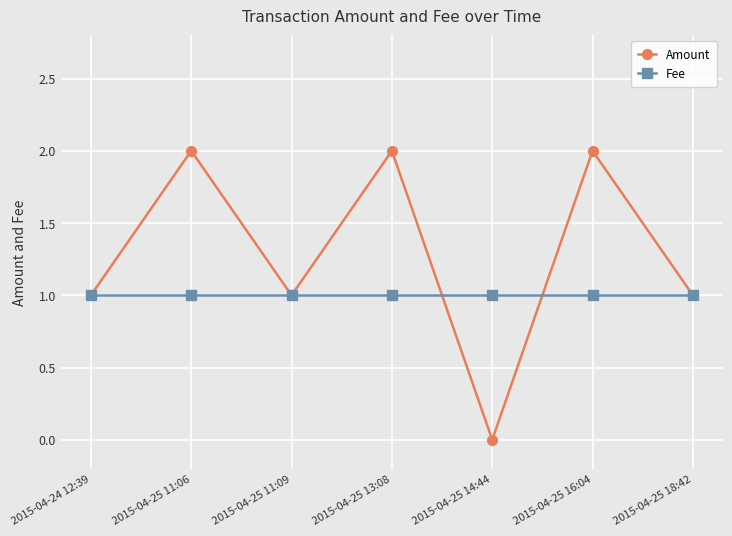

The Fee series shows 2 at 2015-04-25 13:08. True or false?

False